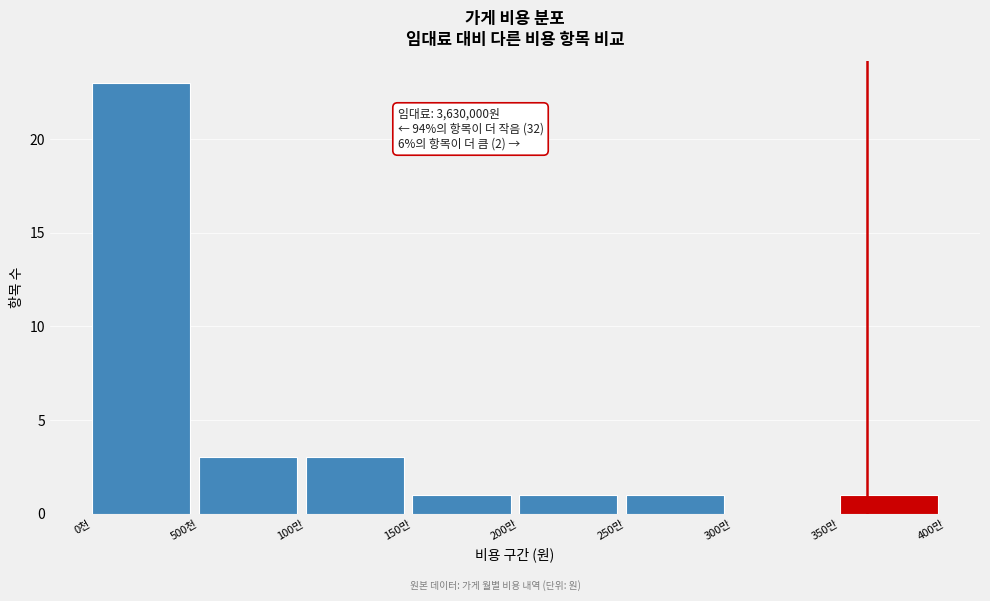

Reading right to left, what are all the values shown in this chart?

350만=1	300만=0	250만=1	200만=1	150만=1	100만=3	500천=3	0천=23